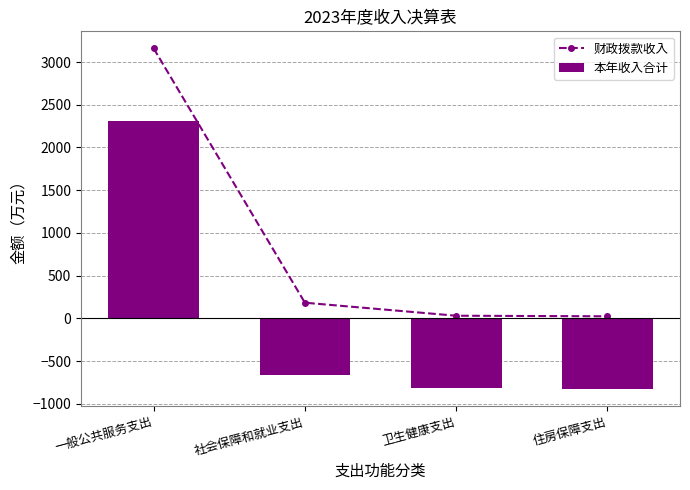

Is it true that 财政拨款收入 equals 3159.5 at 一般公共服务支出?

True